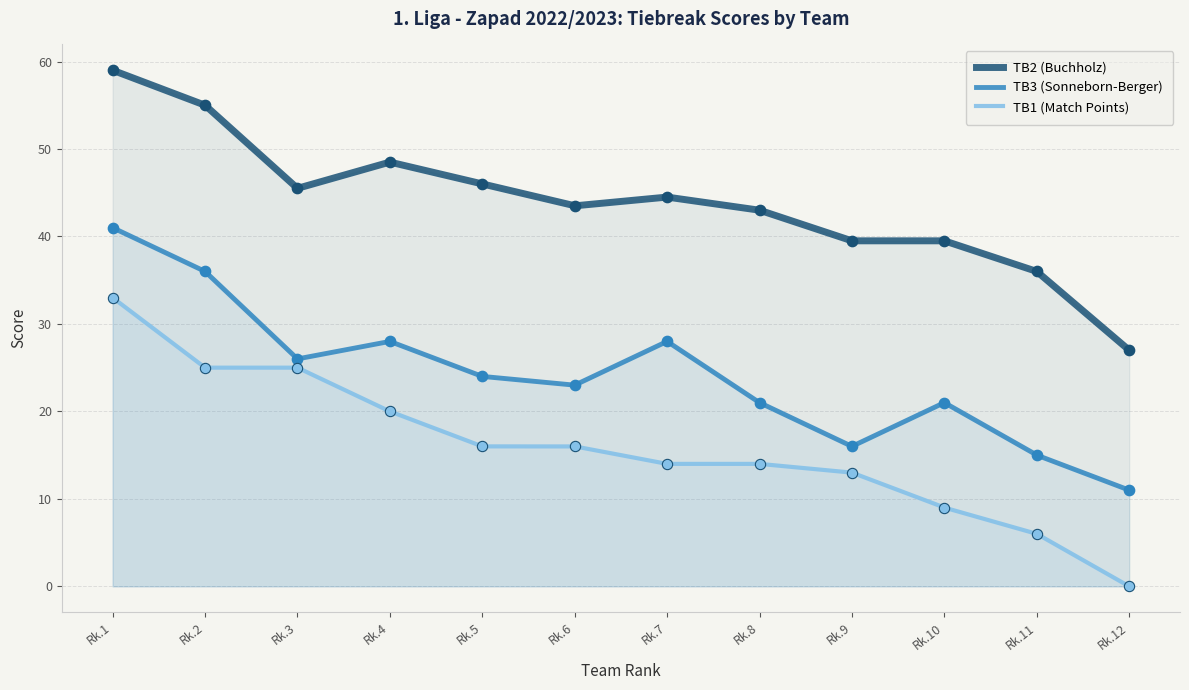

Which series reaches the maximum Y coordinate?

TB2